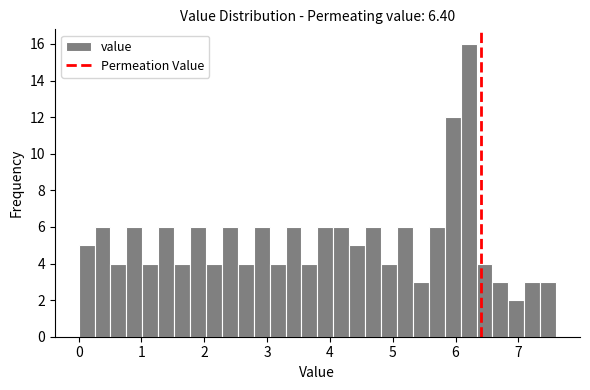

Around what value on the x-axis is the tallest bar? Give the approximate position of its centre, as read against the axis.

6.2